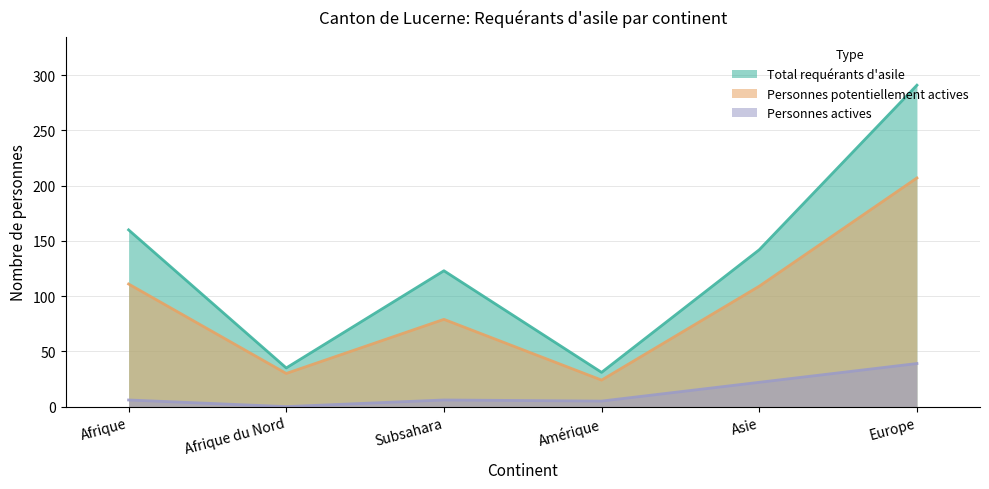

Where is Personnes potentiellement actives nearest to the value 115?

Afrique